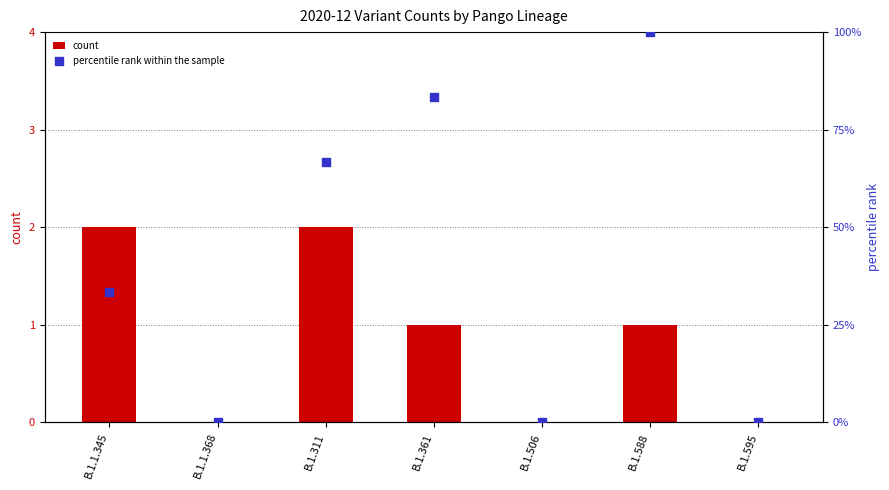

What is the total value across all series at B.1.361?

84.3